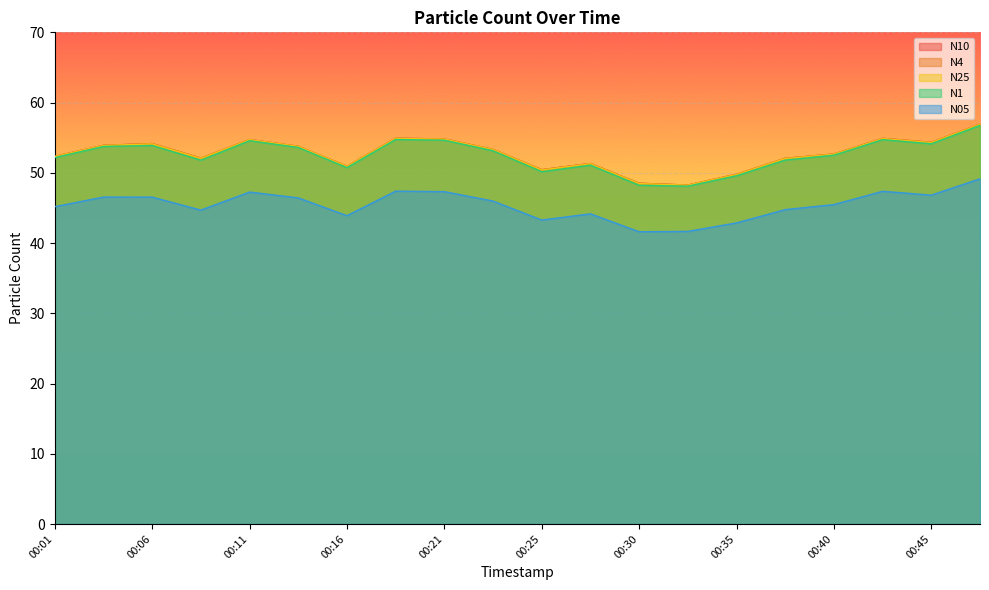

True or false: N25 and N05 intersect in this chart.

False